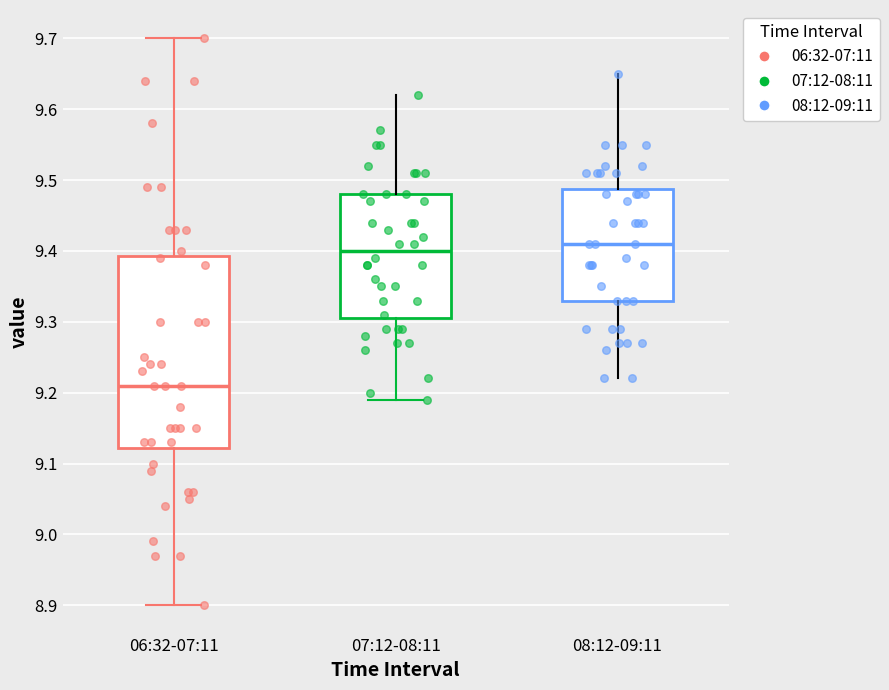

Reading left to right, transcribe this box plot: for each box, give where its median line is, the range the box spans, and where its two whiskers end, as read against the y-axis. The values are not printed on the chart, so give them approximately, as read against the axis.

06:32-07:11: median 9.21, box 9.12 to 9.39, whiskers 8.90 to 9.70
07:12-08:11: median 9.40, box 9.31 to 9.48, whiskers 9.19 to 9.62
08:12-09:11: median 9.41, box 9.33 to 9.49, whiskers 9.22 to 9.65